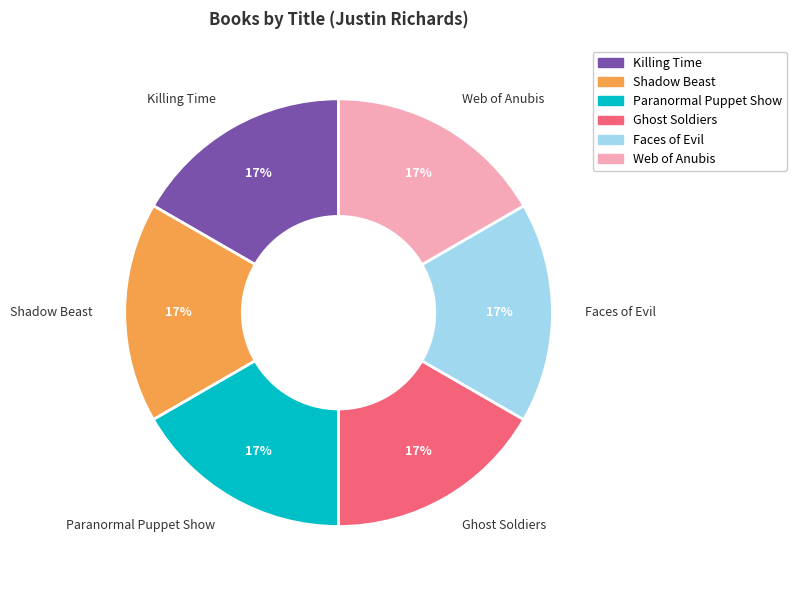

Is there a majority slice in this chart?

No